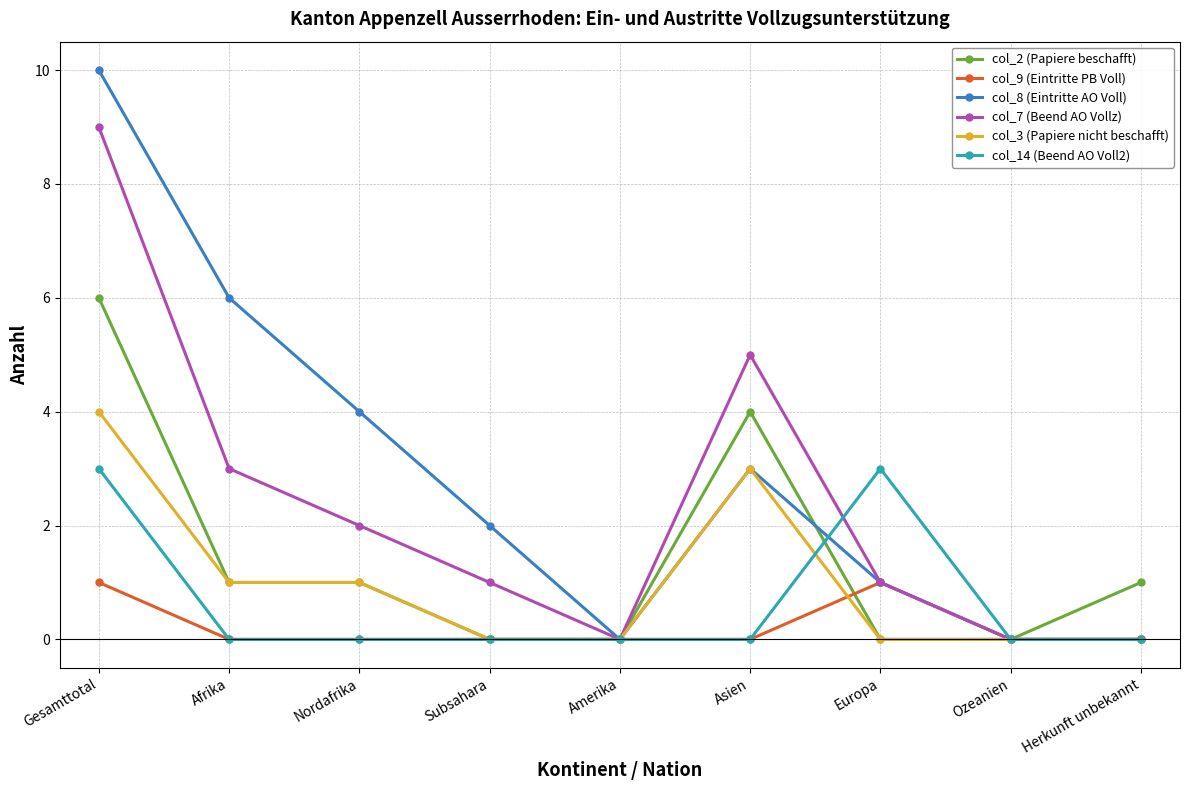

Which series has the widest spread of values?

col_8 (Eintritte AO Voll)